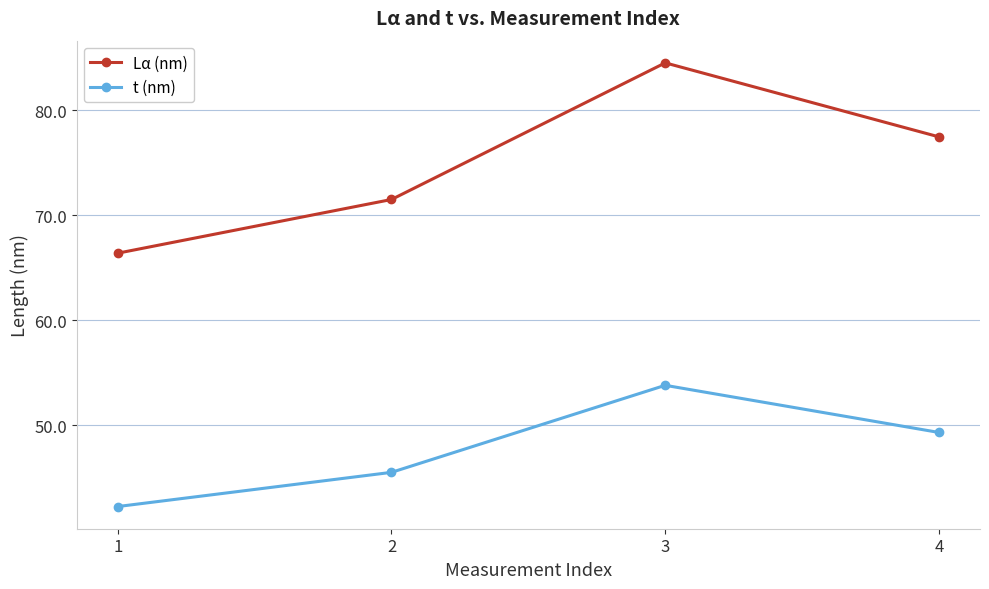

What is the value of the Lα (nm) point at the 1st from the left?

66.4